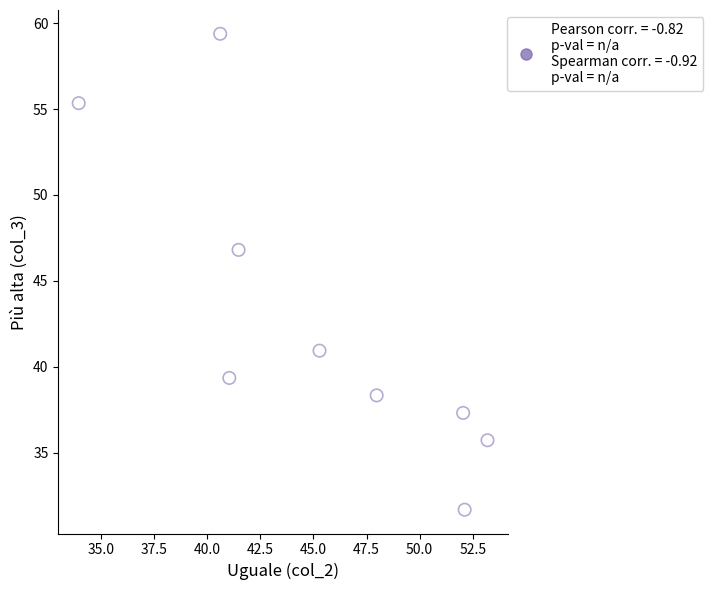

What Y value in the scatter plot is closest to 45?

46.8